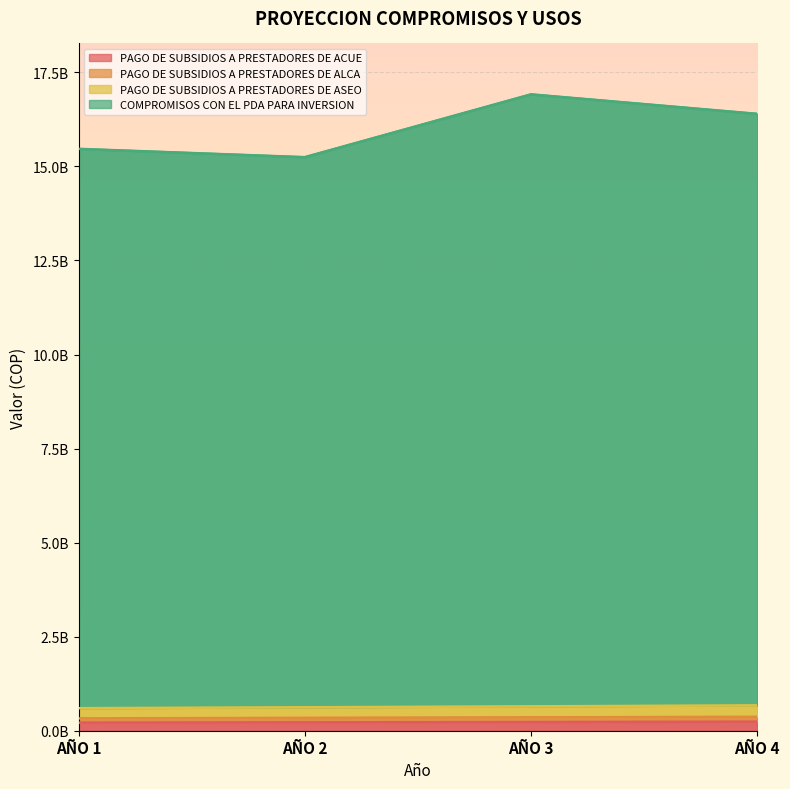

Count the number of categories in the chart.

4